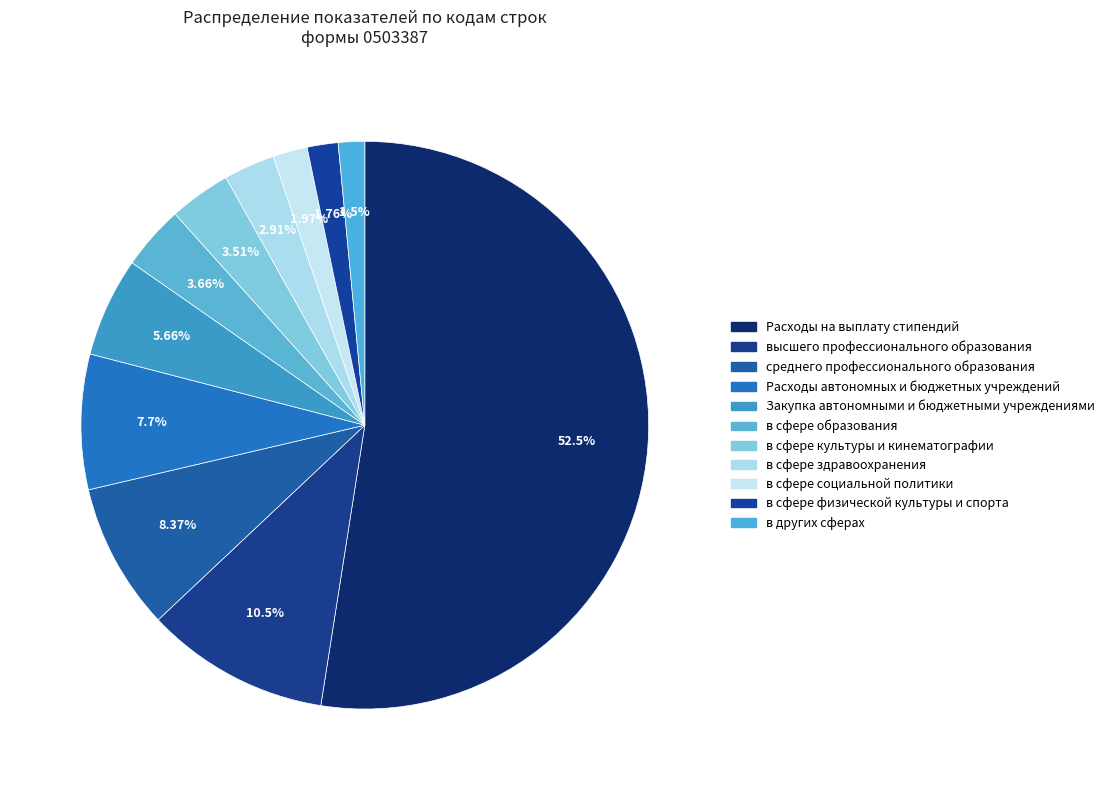

How many segments does this pie chart have?

11